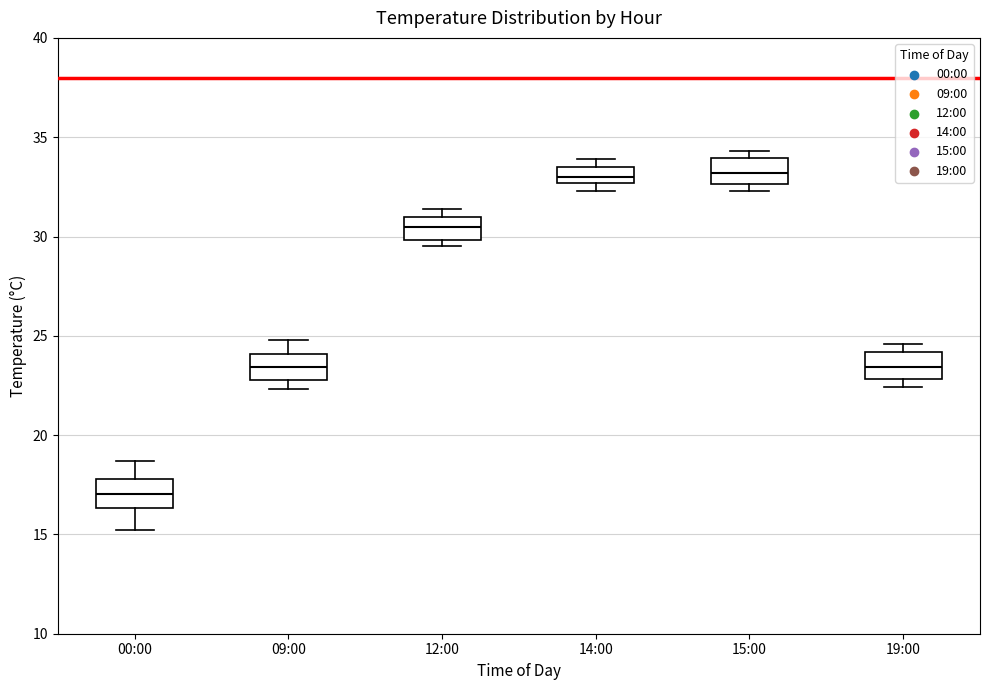

Reading left to right, transcribe this box plot: for each box, give where its median line is, the range the box spans, and where its two whiskers end, as read against the y-axis. The values are not printed on the chart, so give them approximately, as read against the axis.

00:00: median 17.0, box 16.5 to 18.0, whiskers 15.0 to 18.5
09:00: median 23.5, box 23.0 to 24.0, whiskers 22.5 to 25.0
12:00: median 30.5, box 30.0 to 31.0, whiskers 29.5 to 31.5
14:00: median 33.0, box 32.5 to 33.5, whiskers 32.5 (below the box's lower edge) to 34.0
15:00: median 33.0, box 32.5 to 34.0, whiskers 32.5 (just below the box's lower edge) to 34.5
19:00: median 23.5, box 23.0 to 24.0, whiskers 22.5 to 24.5